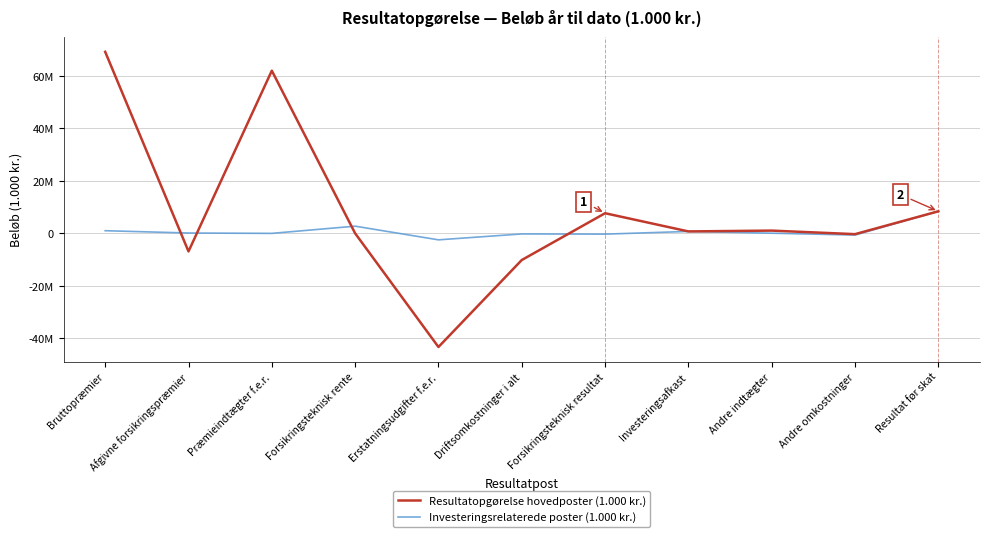

Which series ends up on top after the final intersection of Investeringsrelaterede poster (1.000 kr.) and Resultatopgørelse hovedposter (1.000 kr.)?

Resultatopgørelse hovedposter (1.000 kr.)